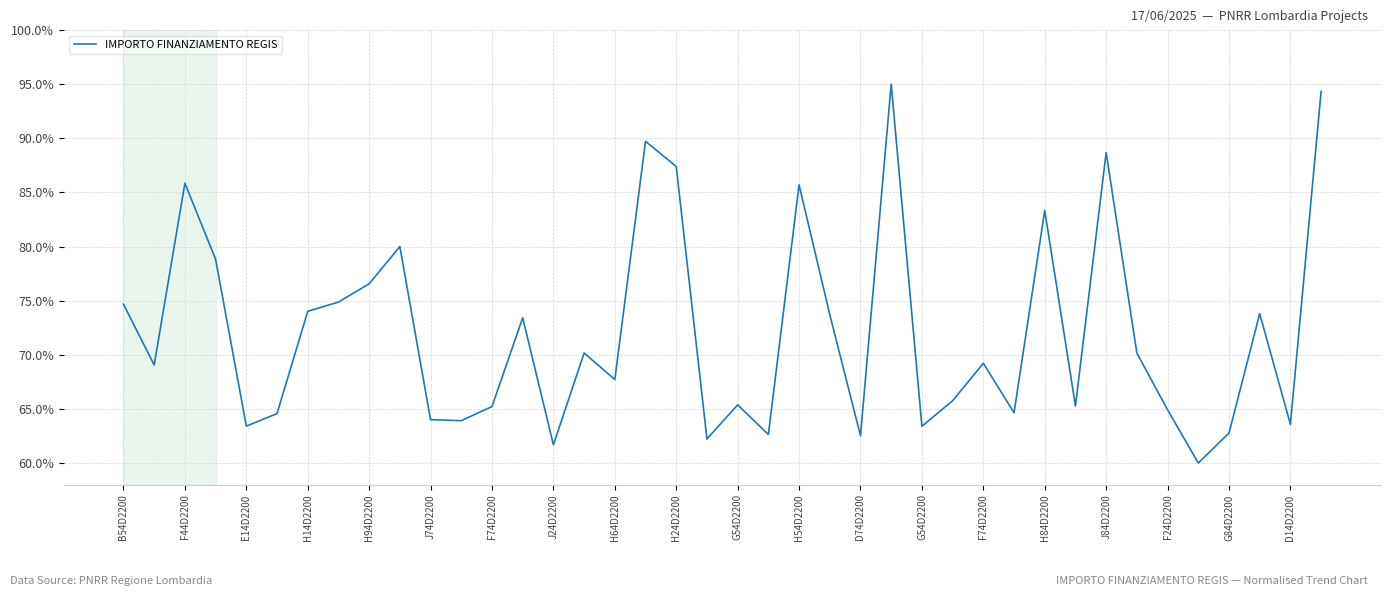

What is the difference between the maximum and minimum values?

35.0